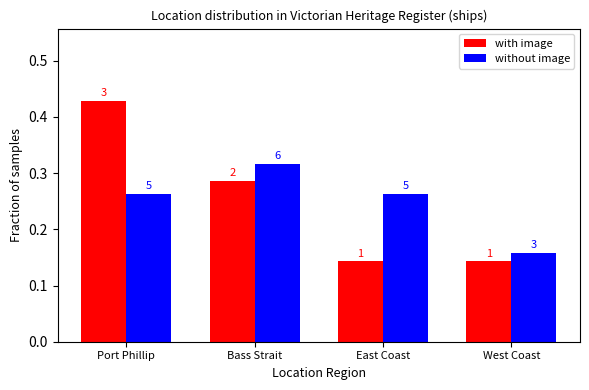

How many groups of bars are there?

4